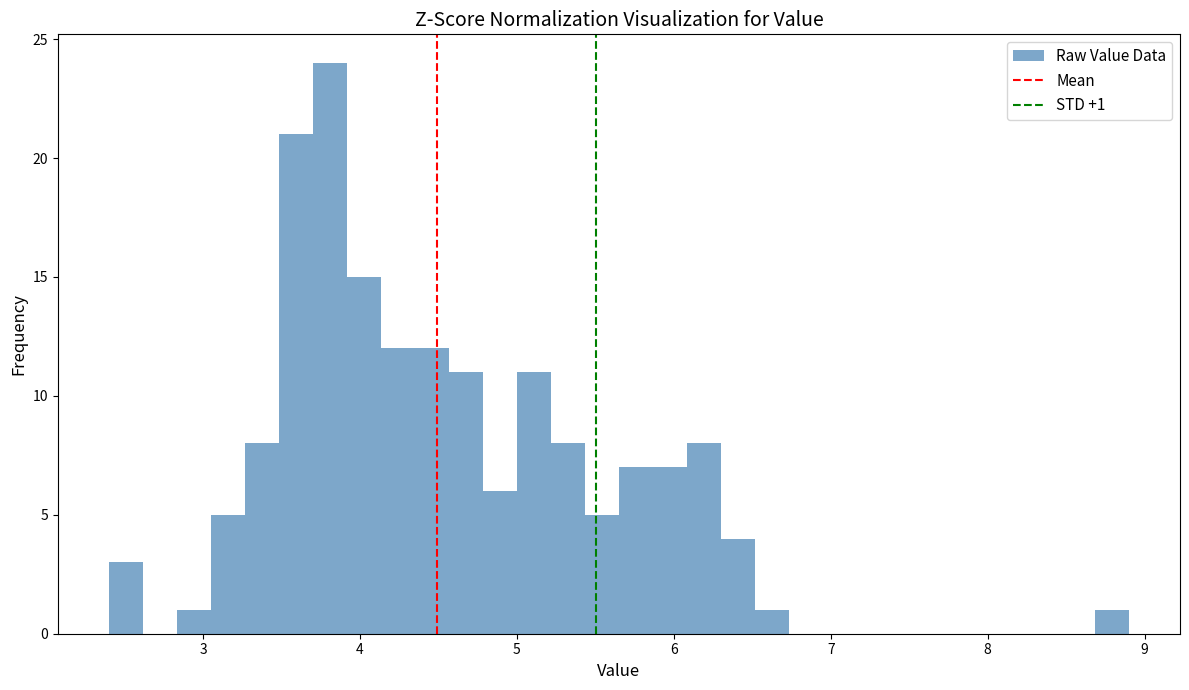

Around what value on the x-axis is the tallest bar? Give the approximate position of its centre, as read against the axis.

3.8